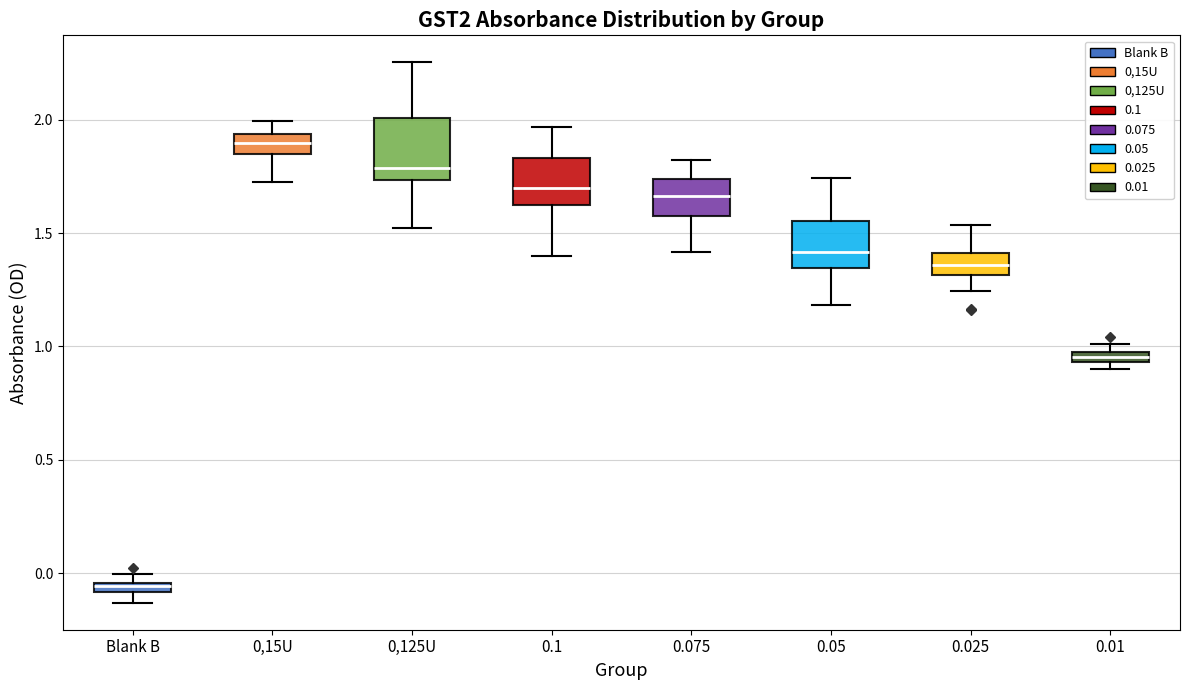

Where is the lower edge of the box for 0,125U on the y-axis? The values are not printed on the chart, so give them approximately, as read against the axis.

1.75